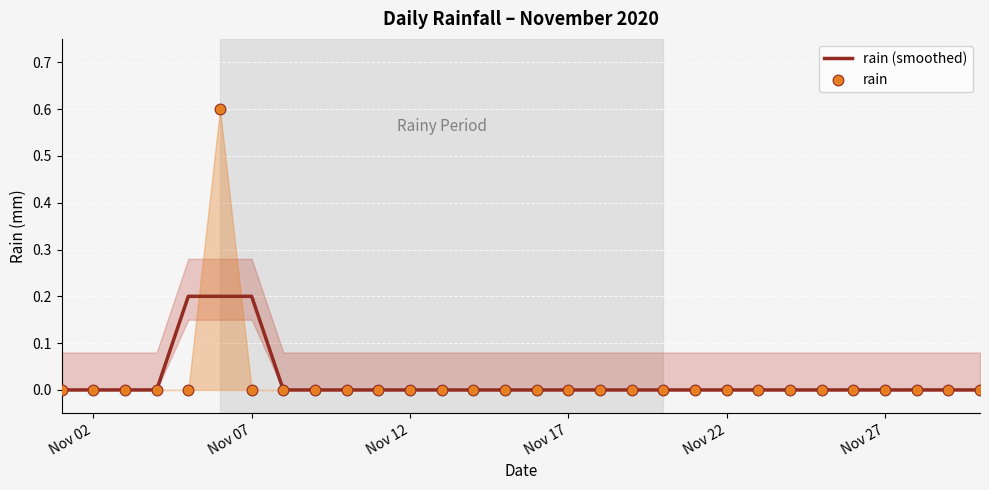

Which series reaches the maximum Y coordinate?

rain